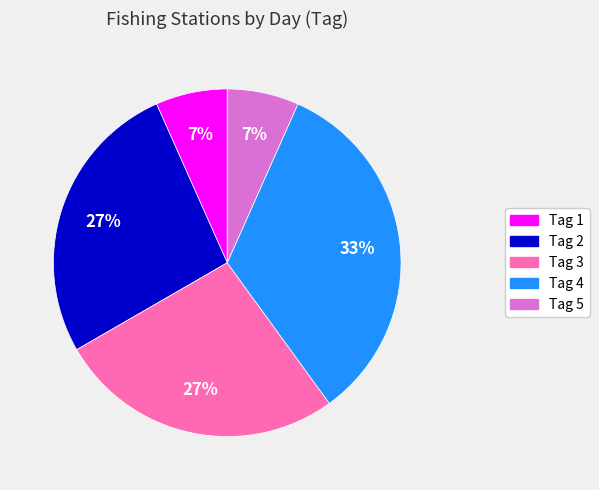

How many slices are in this pie chart?

5